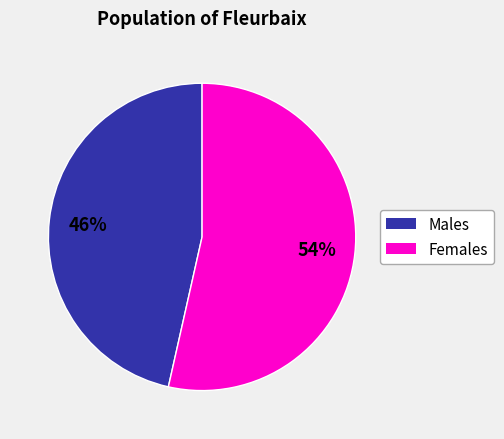

Is there any slice that represents more than half of the pie?

Yes